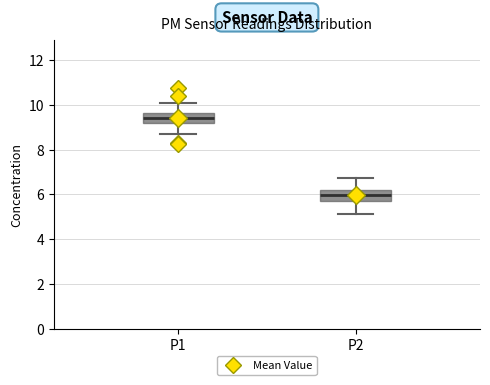

Reading left to right, transcribe this box plot: for each box, give where its median line is, the range the box spans, and where its two whiskers end, as read against the y-axis. The values are not printed on the chart, so give them approximately, as read against the axis.

P1: median 9.4, box 9.2 to 9.6, whiskers 8.6 to 10.0
P2: median 6.0, box 5.6 to 6.2, whiskers 5.2 to 6.8